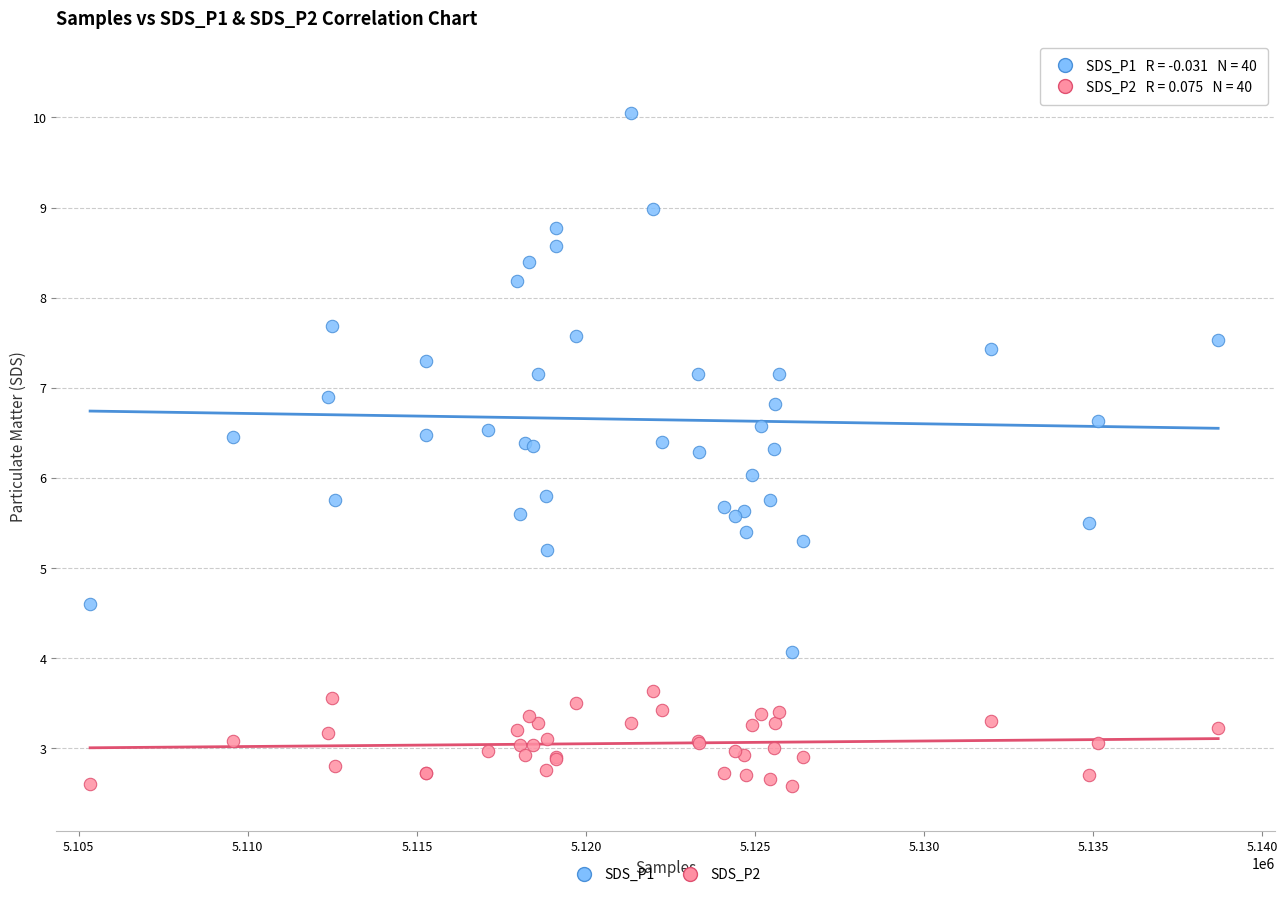

What are all the series names shown in the legend?

SDS_P1, SDS_P2